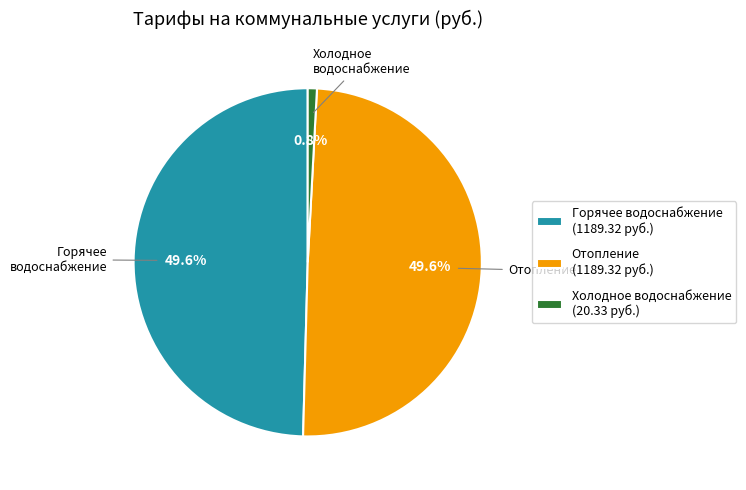

What is the smallest slice in the pie chart?

Холодное водоснабжение